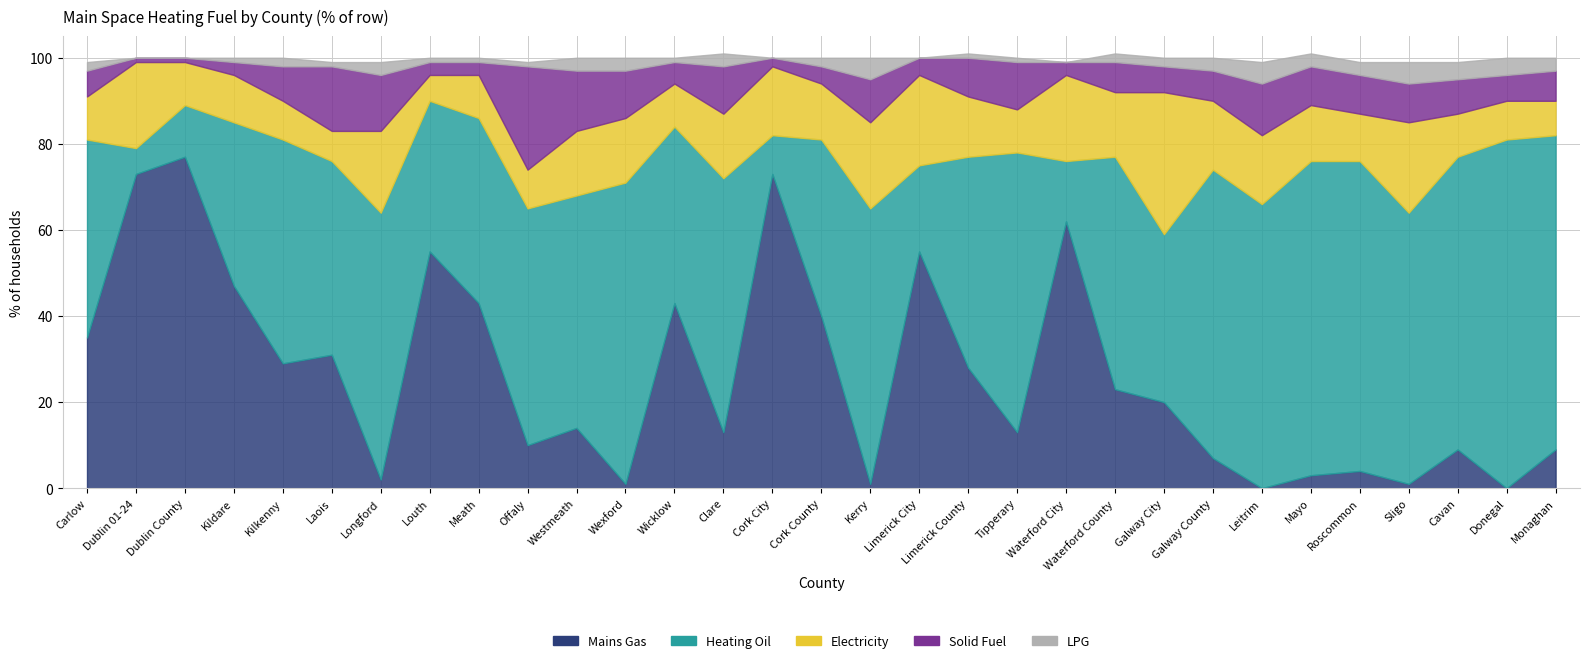

The Heating Oil series shows 23 at Waterford City. True or false?

False